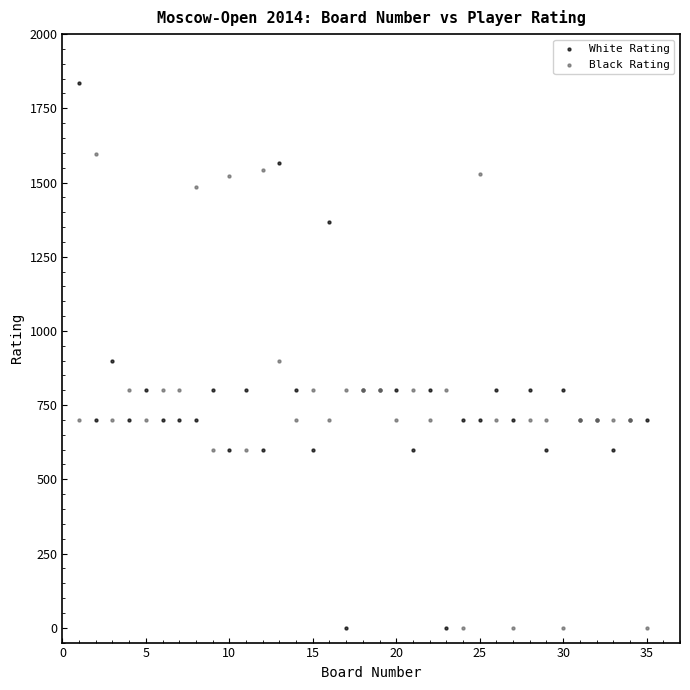

Which series has the largest Y range (max minus min)?

White Rating